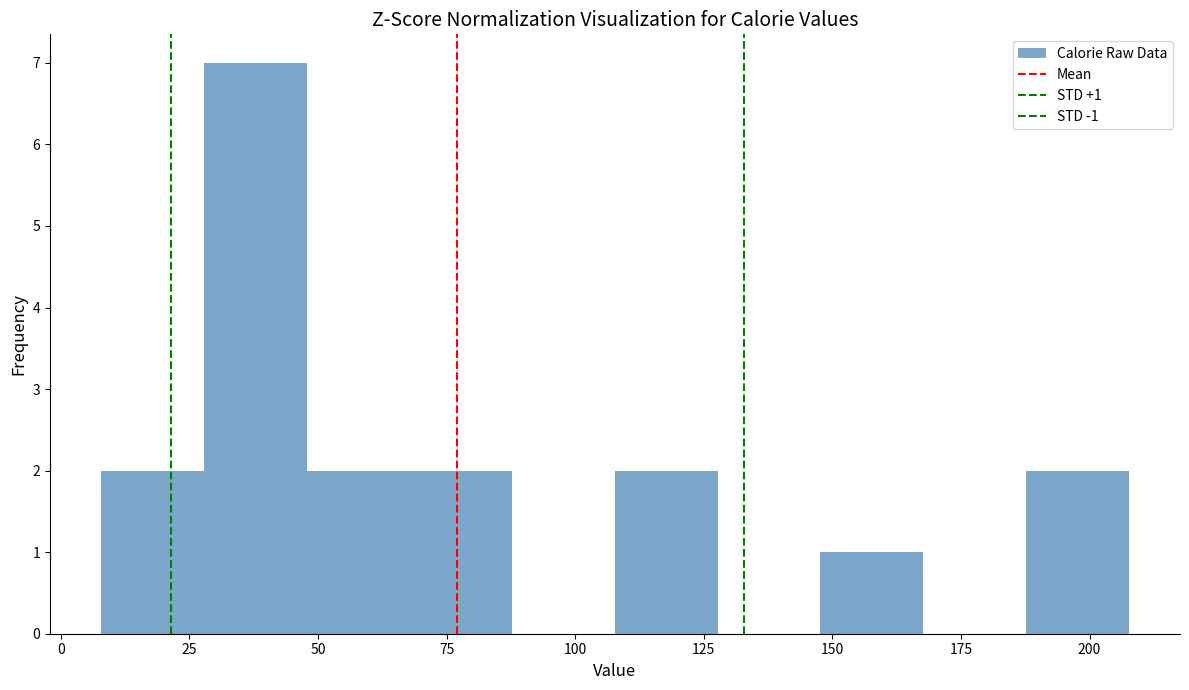

Around what value on the x-axis is the tallest bar? Give the approximate position of its centre, as read against the axis.

40